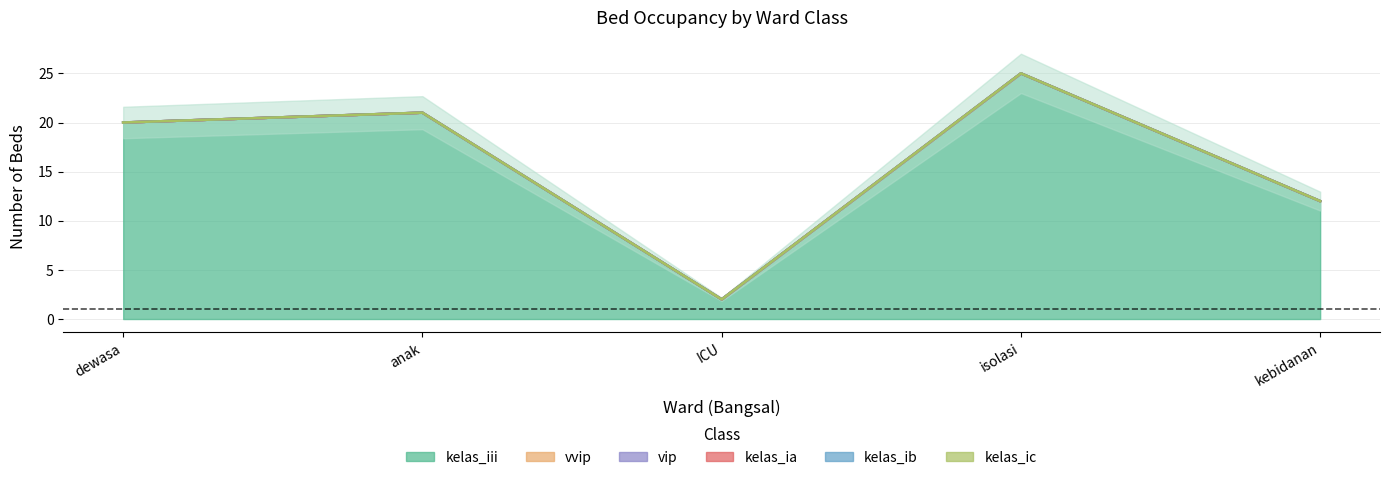

Count the number of categories in the chart.

5